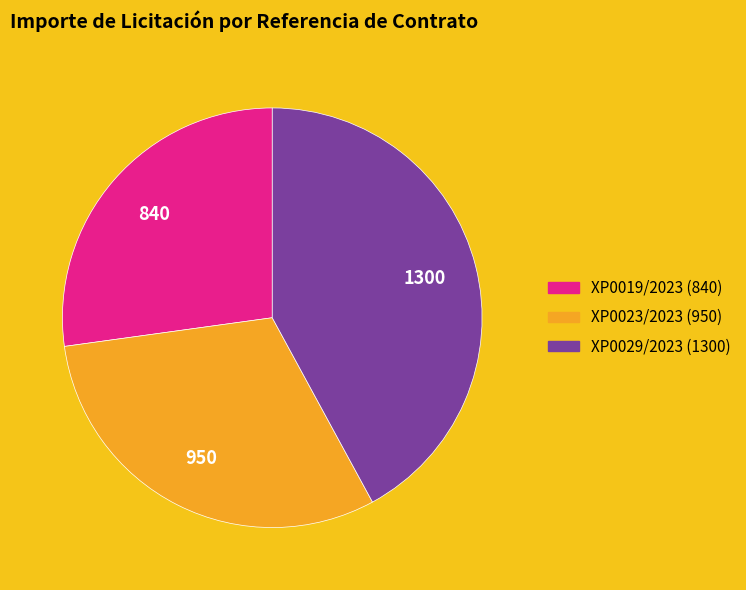

What is the smallest slice in the pie chart?

XP0019/2023